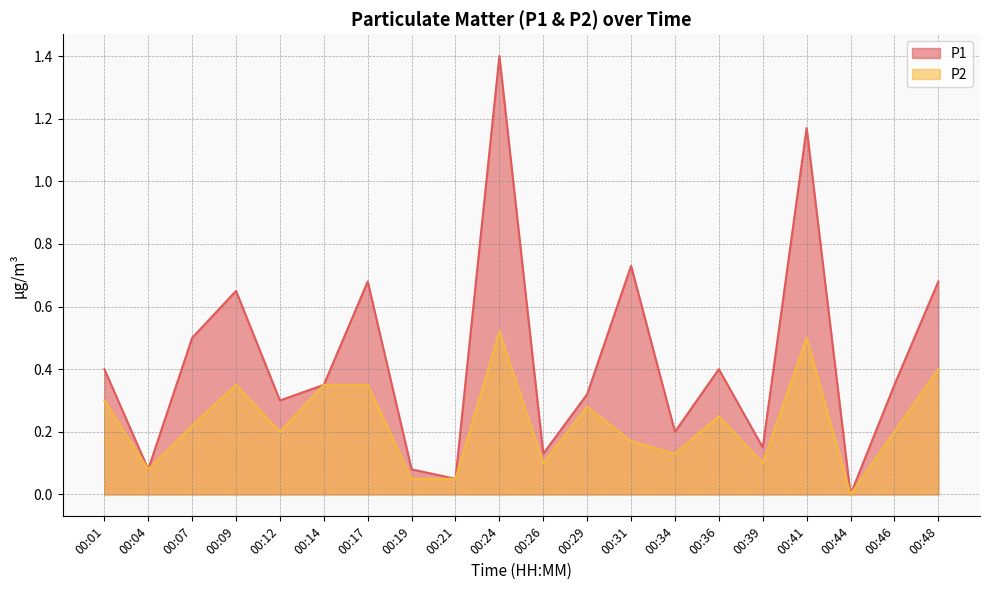

Where is the first local minimum for P2?

00:04